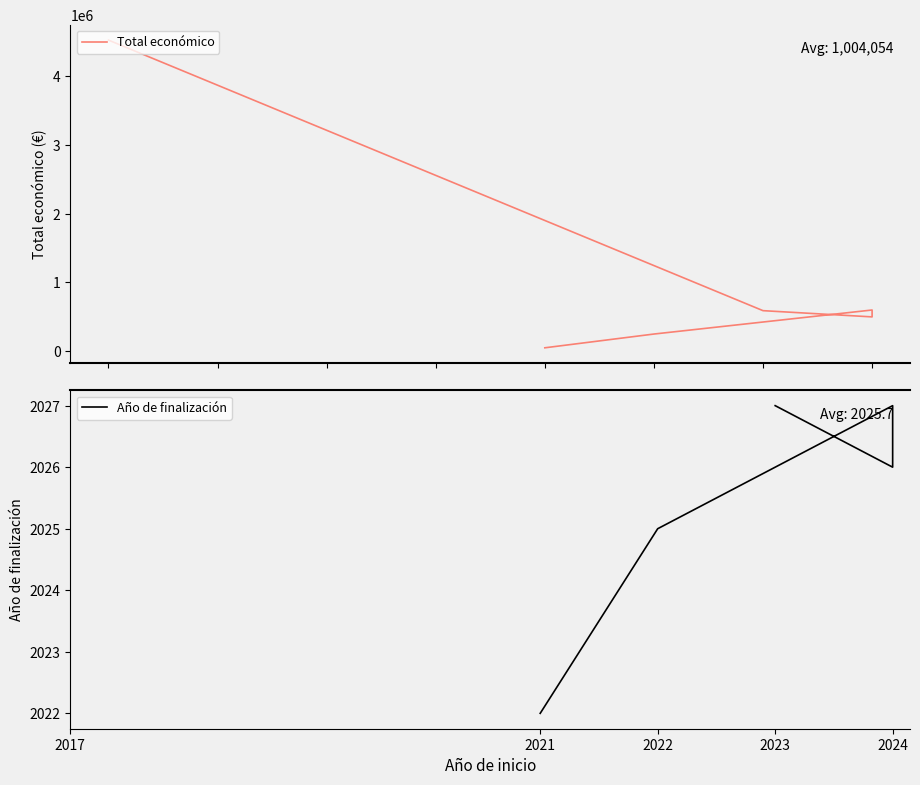

How many positive values does the Año de finalización series have?

6